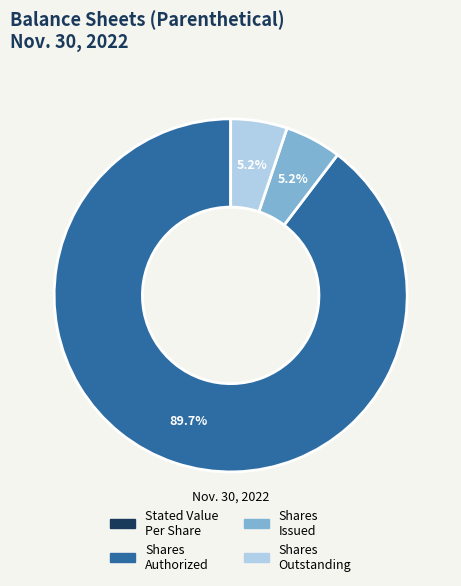

Is there a majority slice in this chart?

Yes